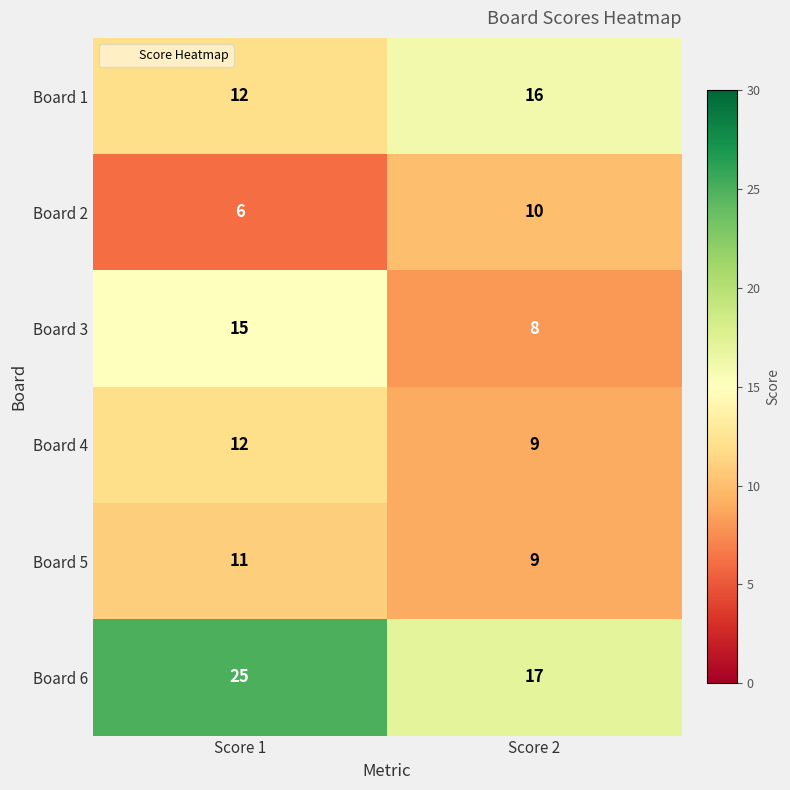

Which series changed the most between Score 1 and Score 2?

Board 6